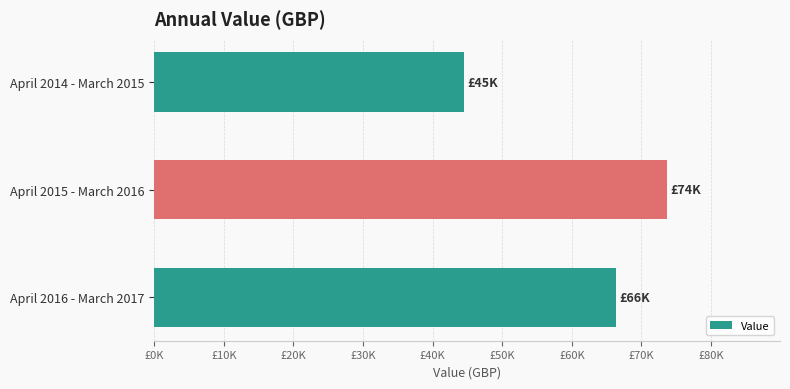

Are the bars horizontal?

Yes